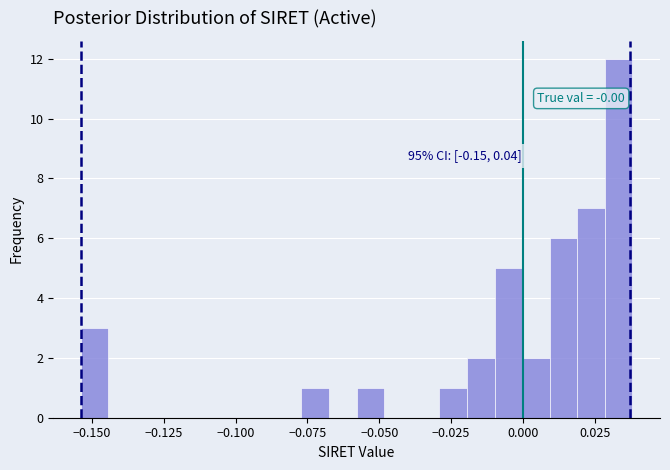

Read against the x-axis, roughly where is the centre of the tallest bar?

0.035